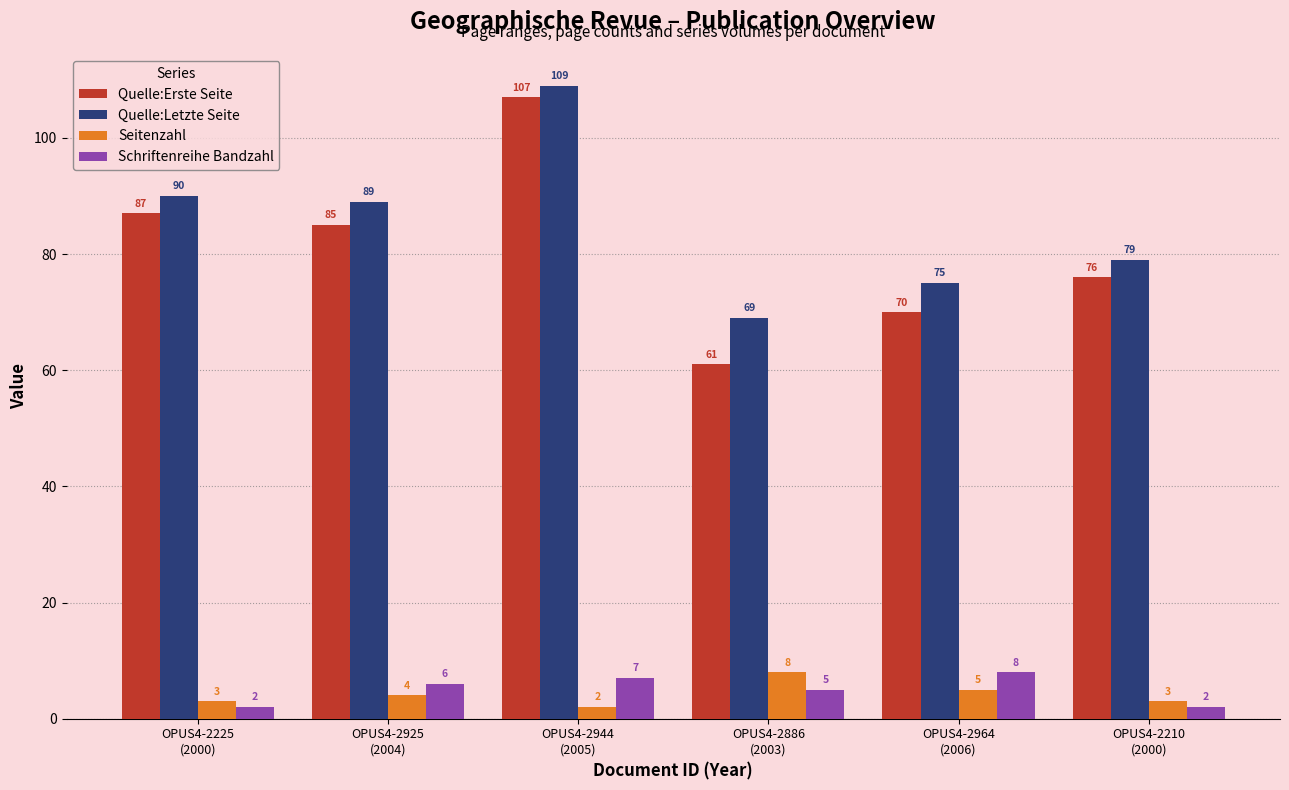

Which series has the largest total across all categories?

Quelle:Letzte Seite